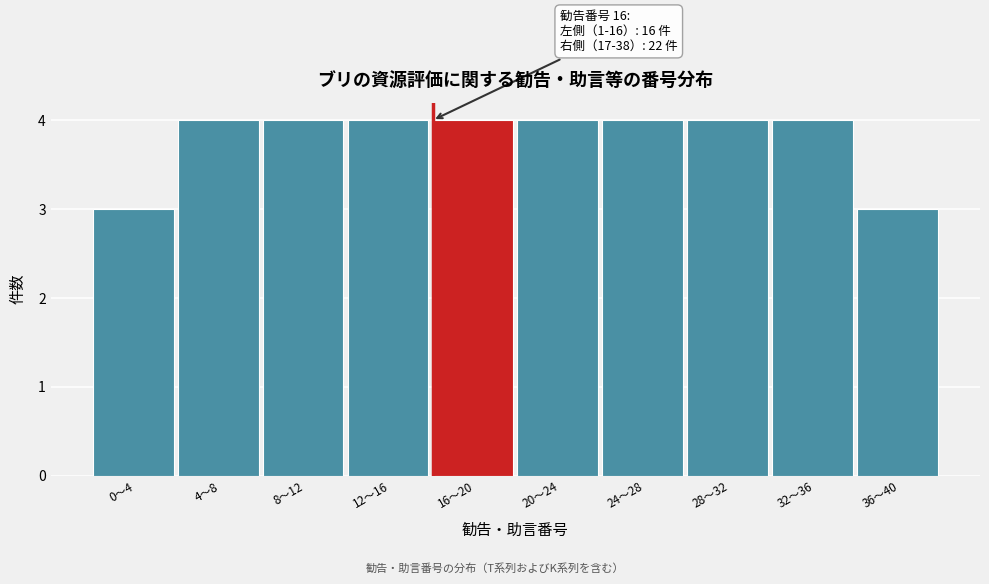

Reading left to right, list all the values displayed in this chart.

0〜4=3	4〜8=4	8〜12=4	12〜16=4	16〜20=4	20〜24=4	24〜28=4	28〜32=4	32〜36=4	36〜40=3